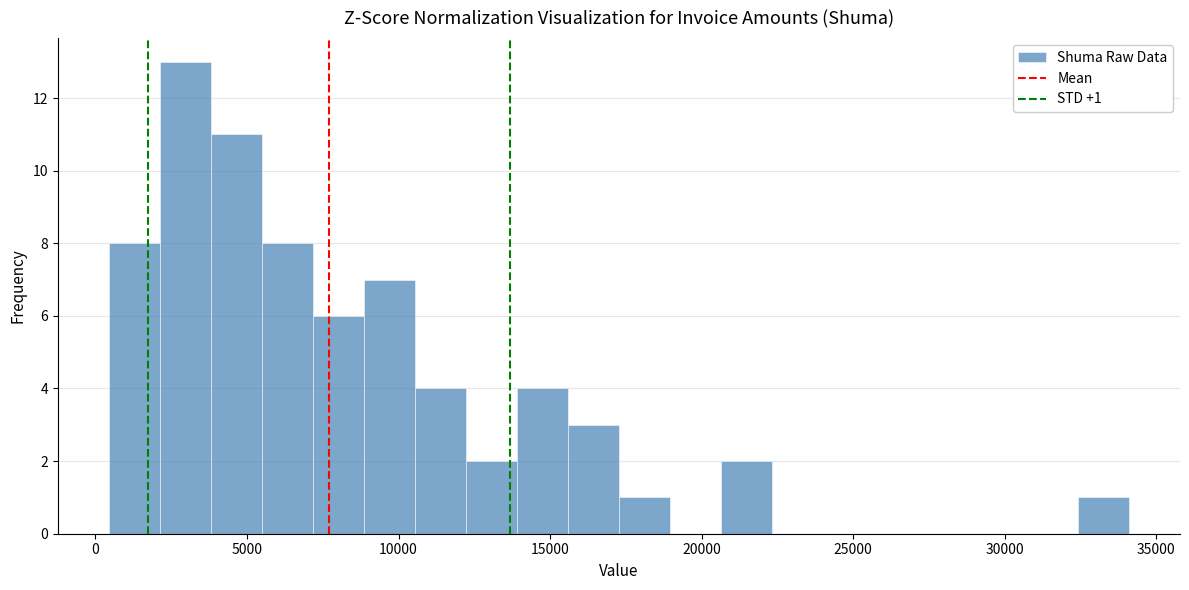

Around what value on the x-axis is the tallest bar? Give the approximate position of its centre, as read against the axis.

3000